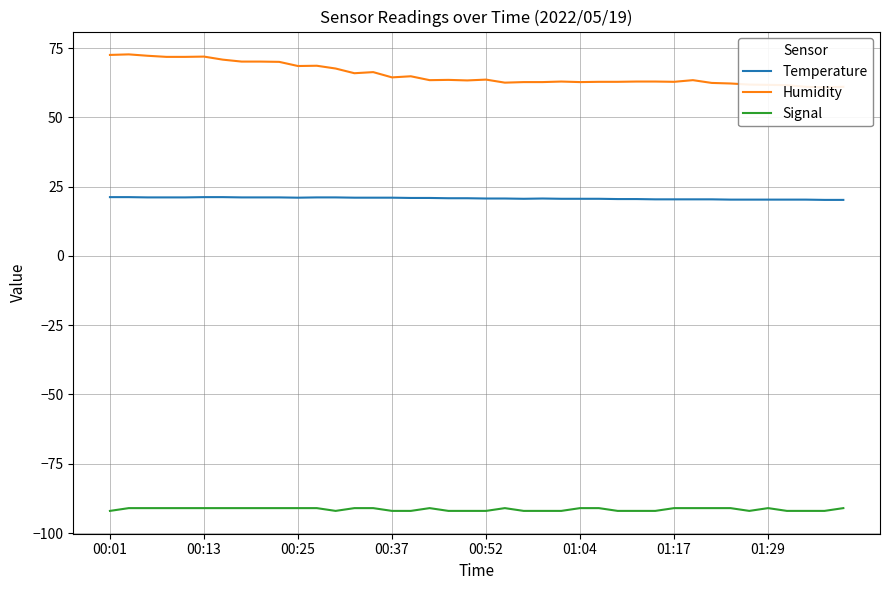

Rank the series by their maximum value, from highest to lowest.

Humidity, Temperature, Signal